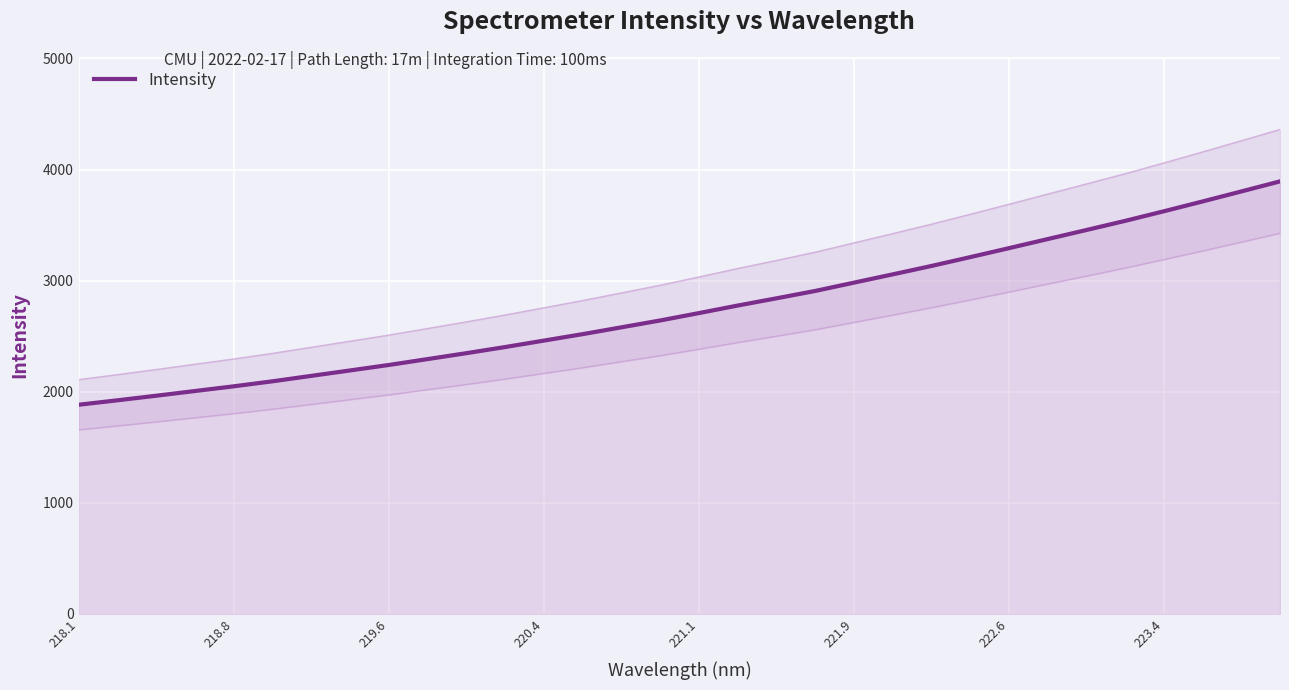

What is the value of the 3rd point from the left?

1964.2